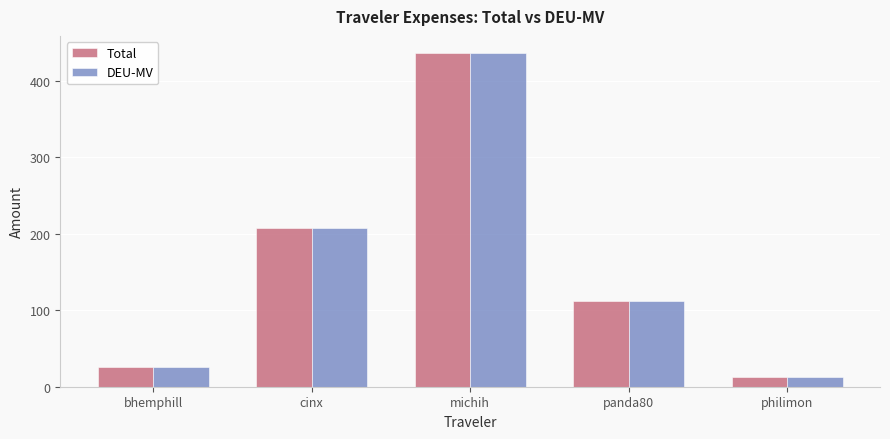

What is the average value of the DEU-MV series?

159.2